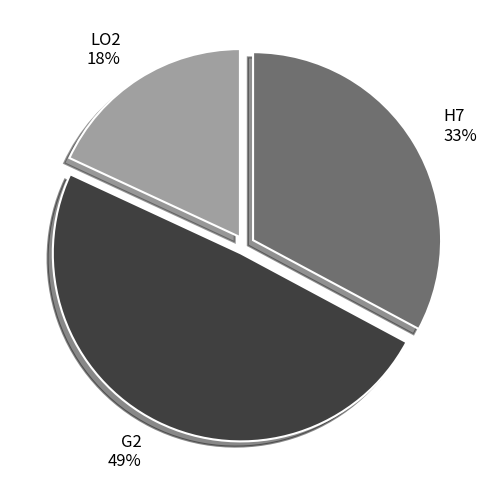

Rank the categories by value from lowest to highest.

LO2, H7, G2